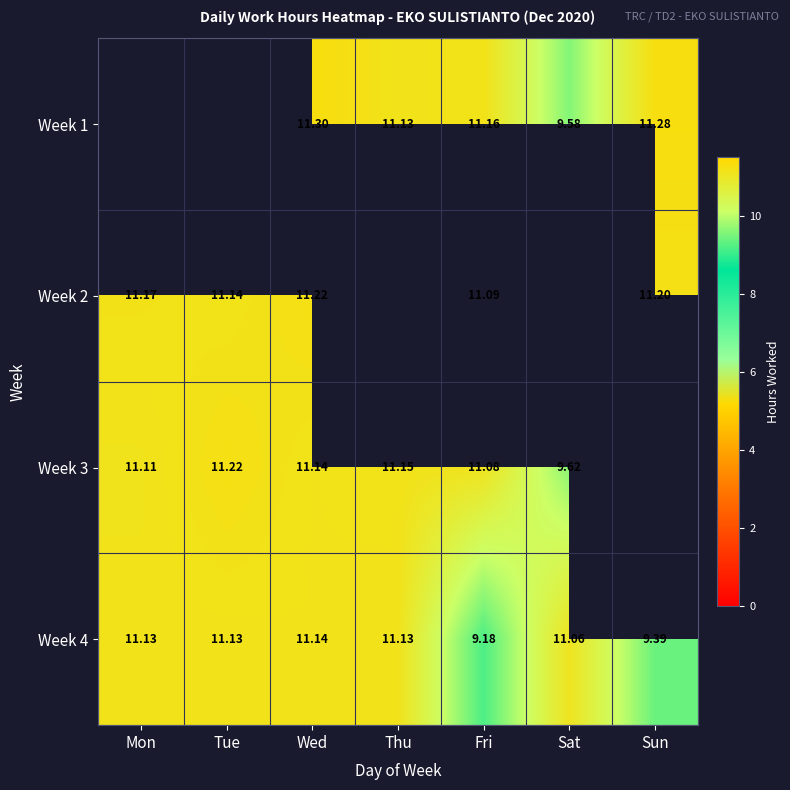

What is the difference between the highest and lowest values at Fri?

2.0